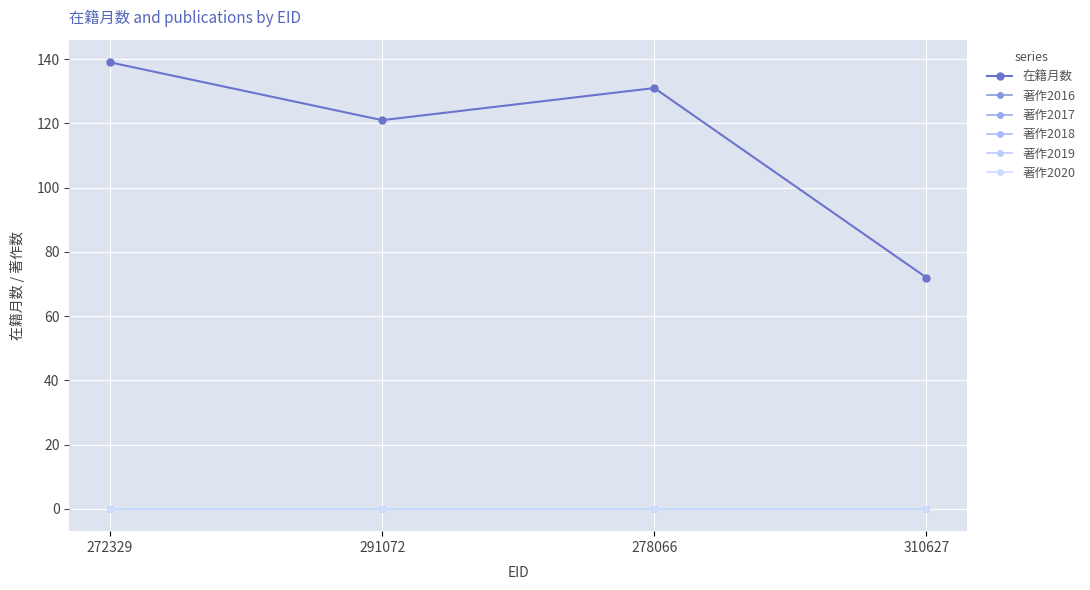

Which series has the widest spread of values?

在籍月数